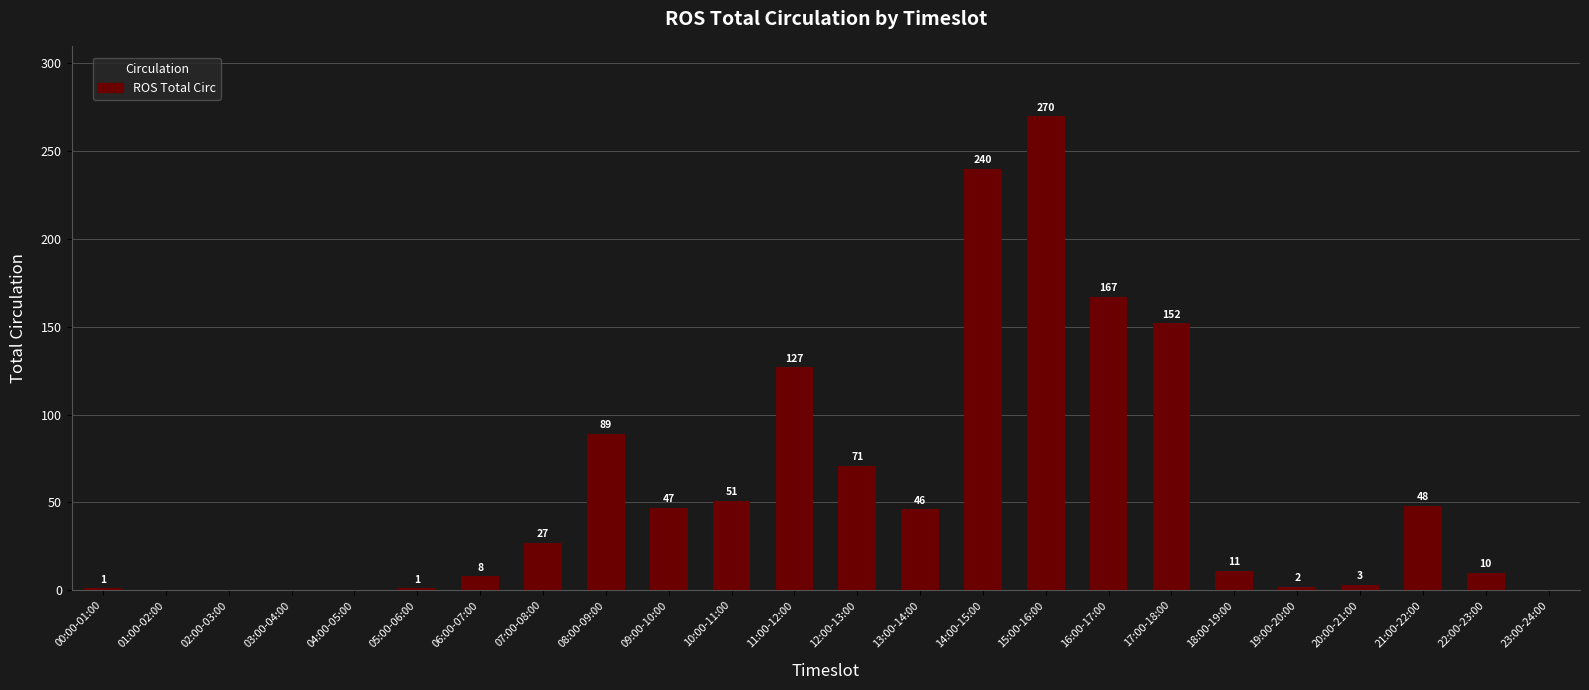

Between 08:00-09:00 and 21:00-22:00, which is larger?

08:00-09:00